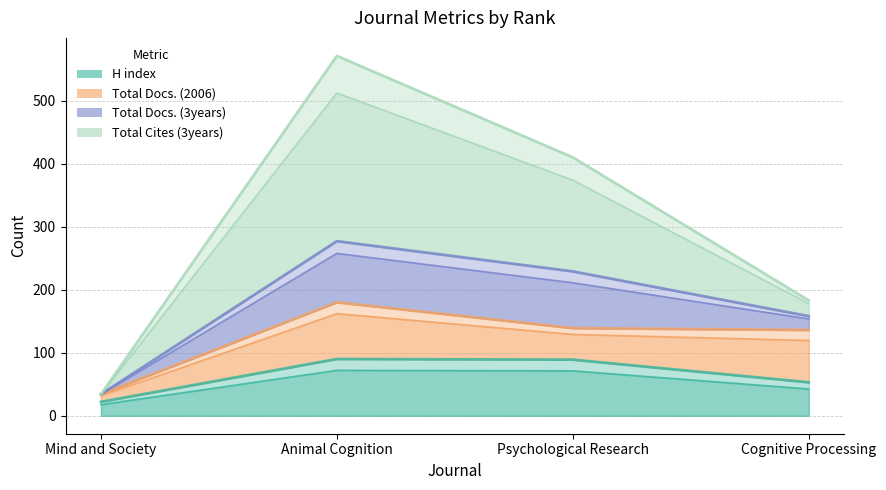

Which category has the highest value across all series?

Animal Cognition